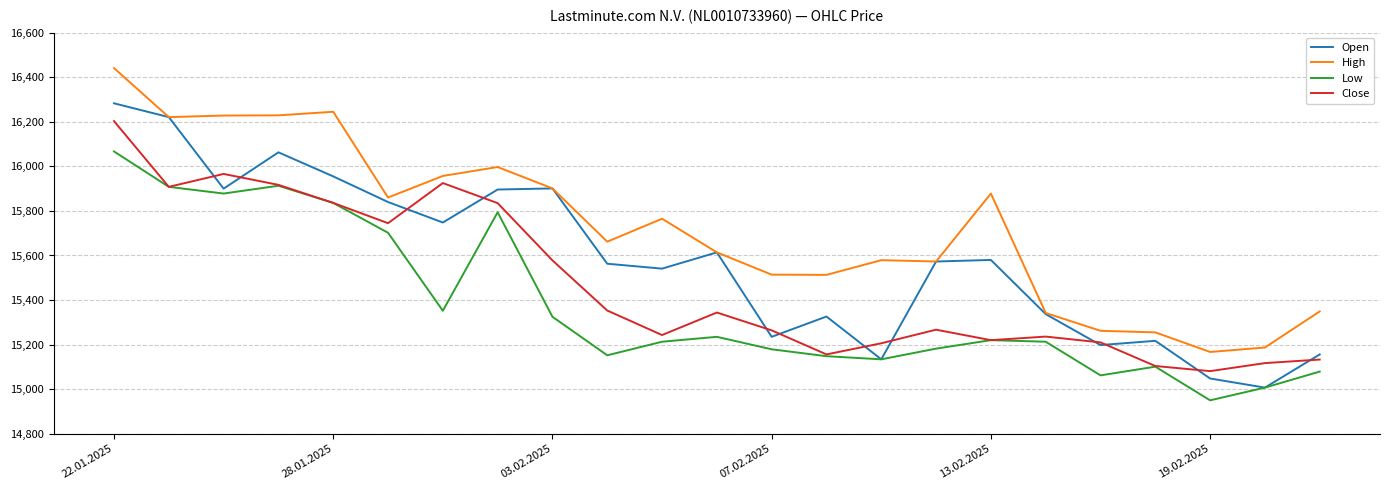

How many lines are shown in the chart?

4